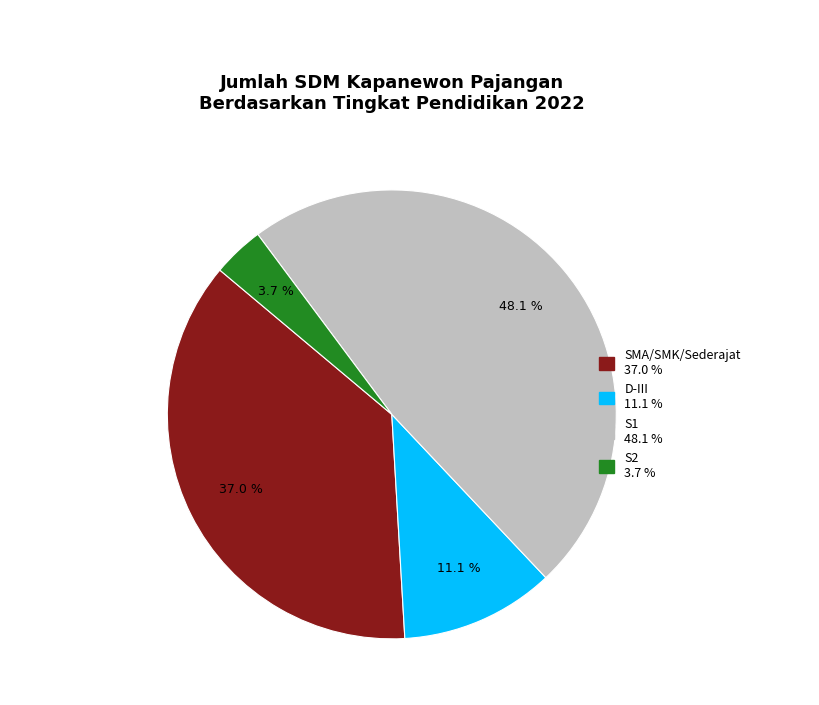

Combined, do SMA/SMK/Sederajat and D-III account for over 50%?

No